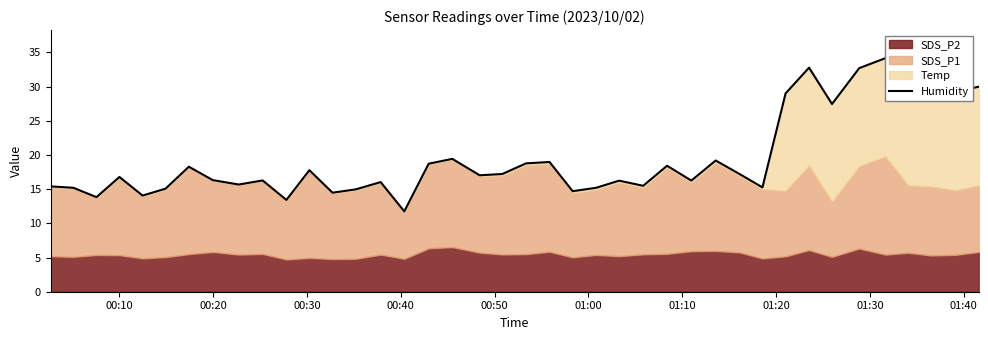

Which has a higher value, 00:20 or 01:00?

00:20